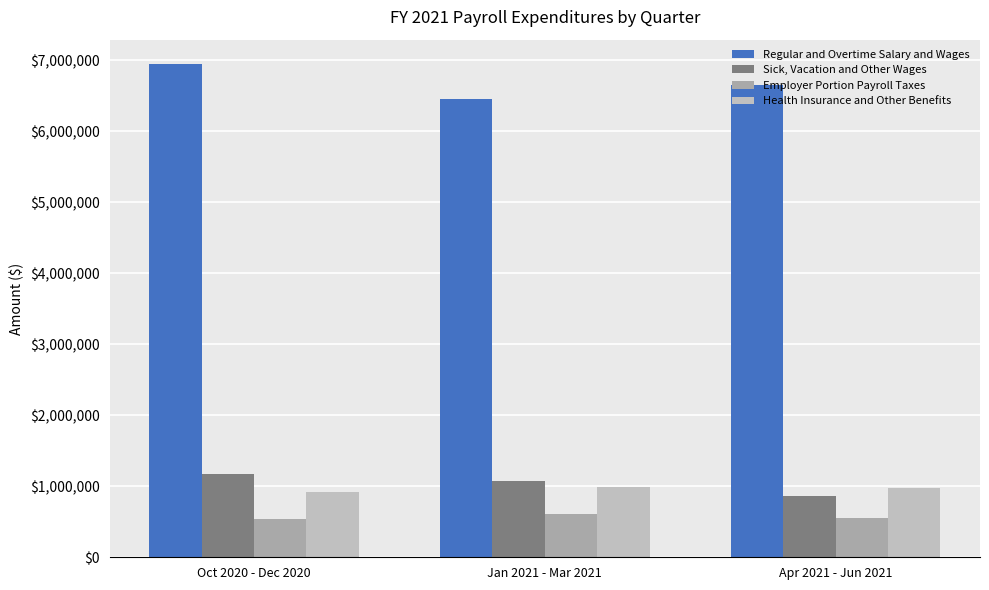

At which label does Employer Portion Payroll Taxes reach its minimum?

Oct 2020 - Dec 2020